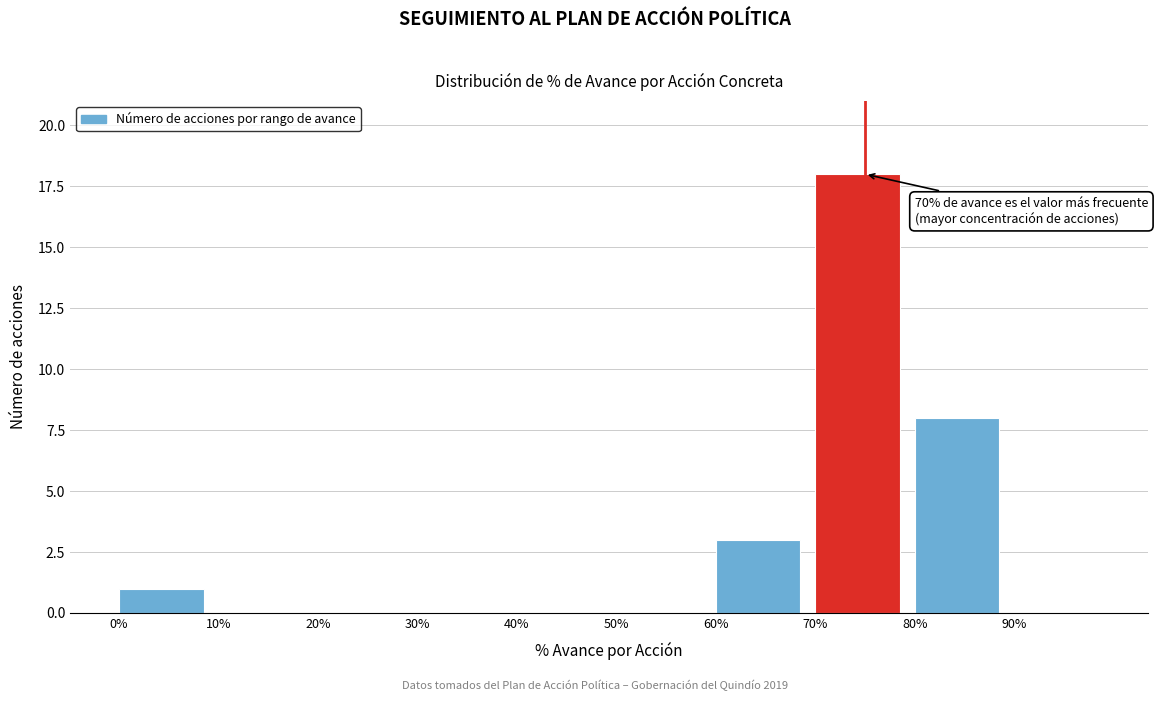

Reading left to right, list all the values displayed in this chart.

0%=1	10%=0	20%=0	30%=0	40%=0	50%=0	60%=3	70%=18	80%=8	90%=0